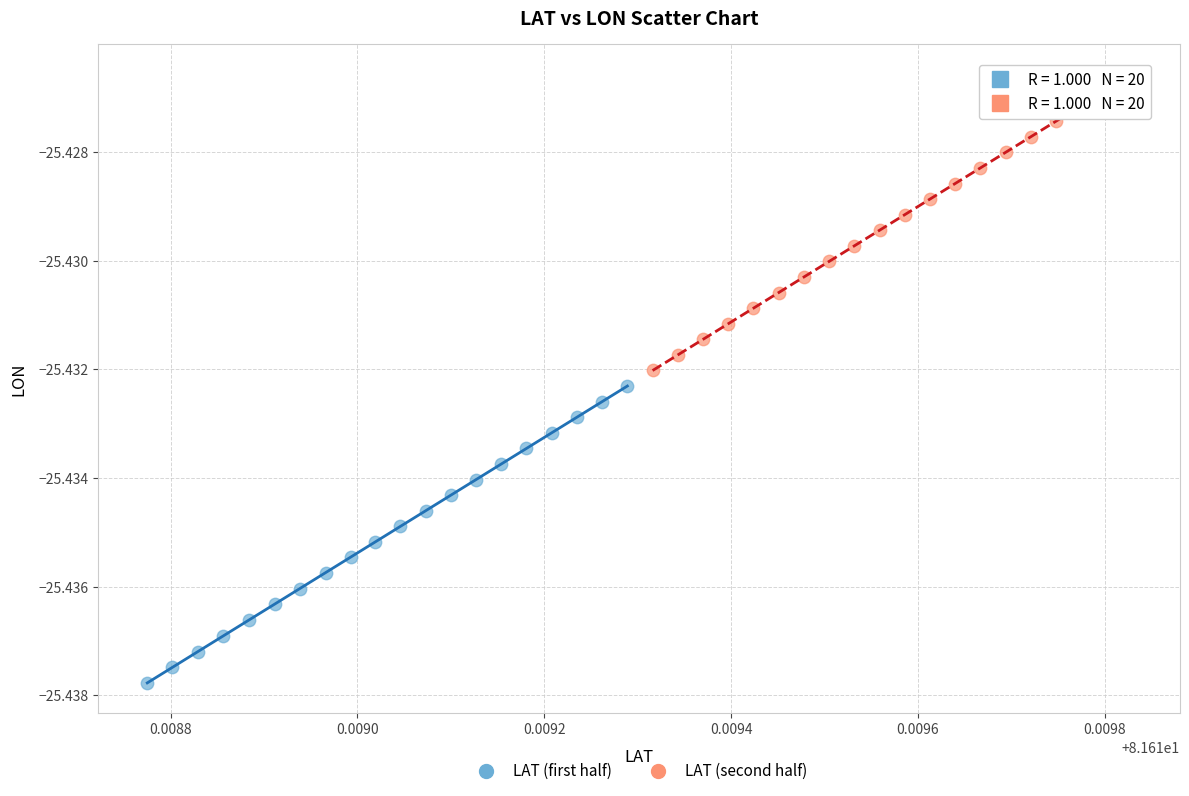

Which series contains the lowest Y value?

LAT (first half)